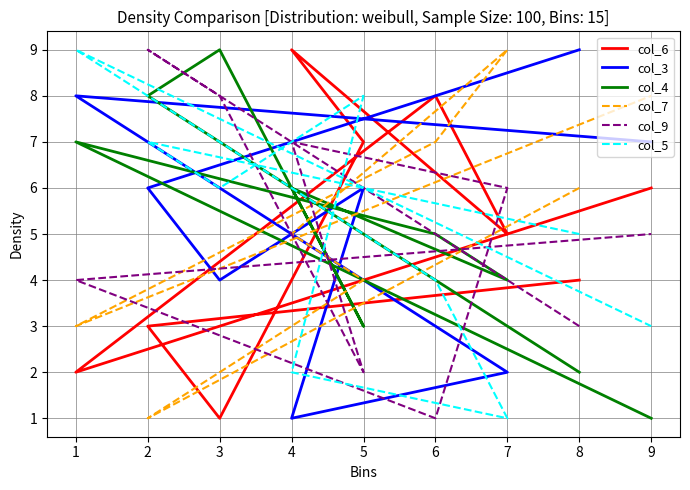

What is the value of the col_3 point at the 6th from the left?

2